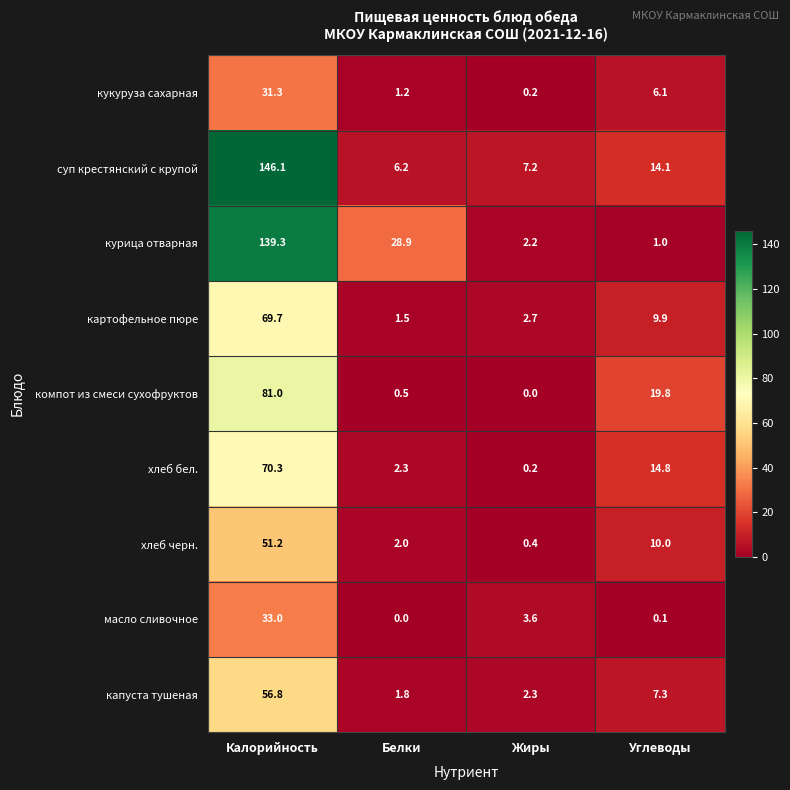

How many distinct data groups are displayed?

9